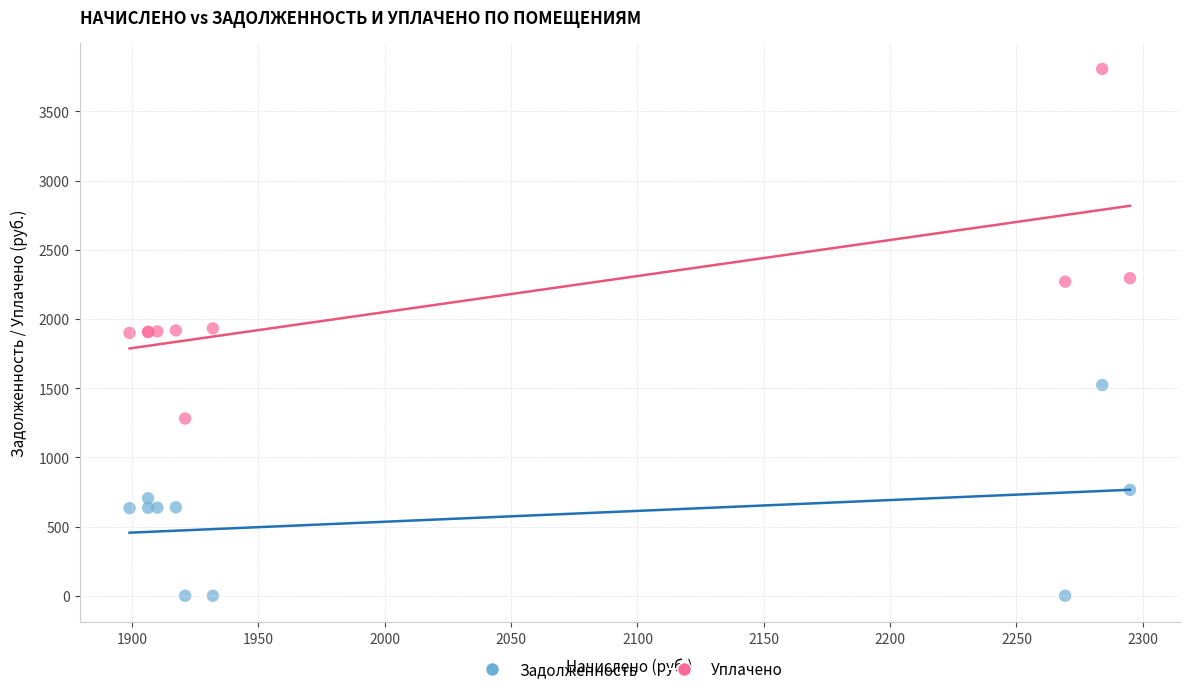

What is the X range (max minus min) for the scatter plot?

395.9